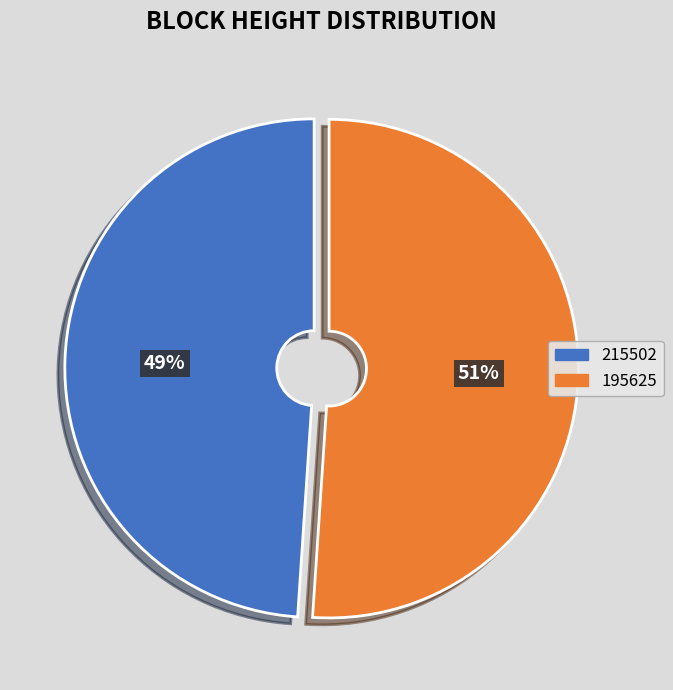

What percentage is the 195625 slice, to the nearest percent?

51%